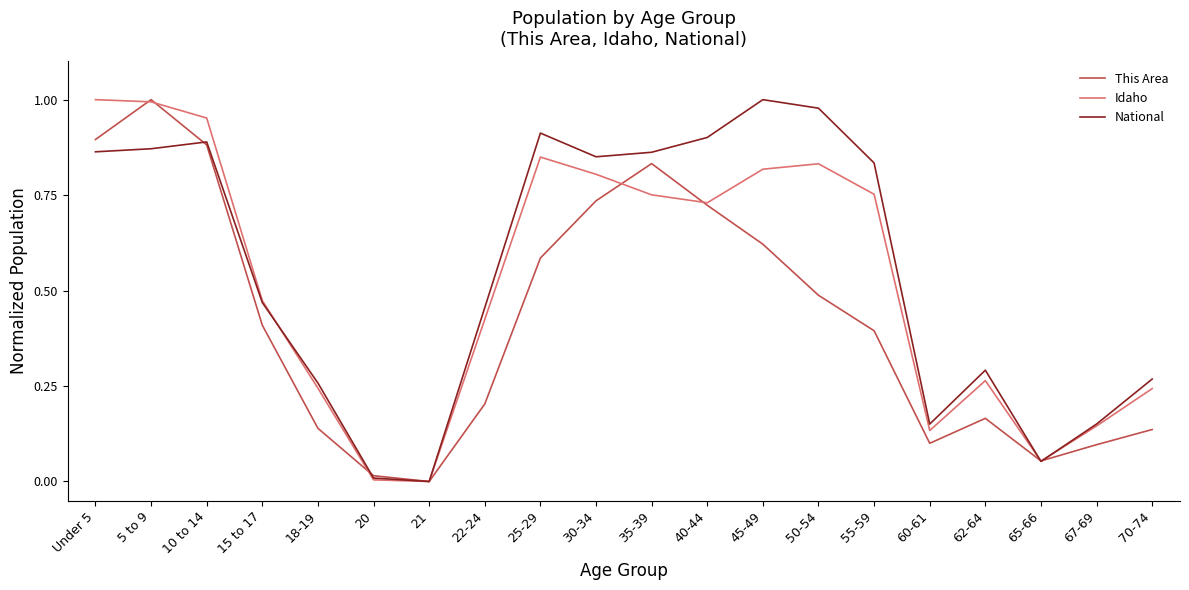

Between 15 to 17 and 22-24, which series saw the biggest shift?

This Area